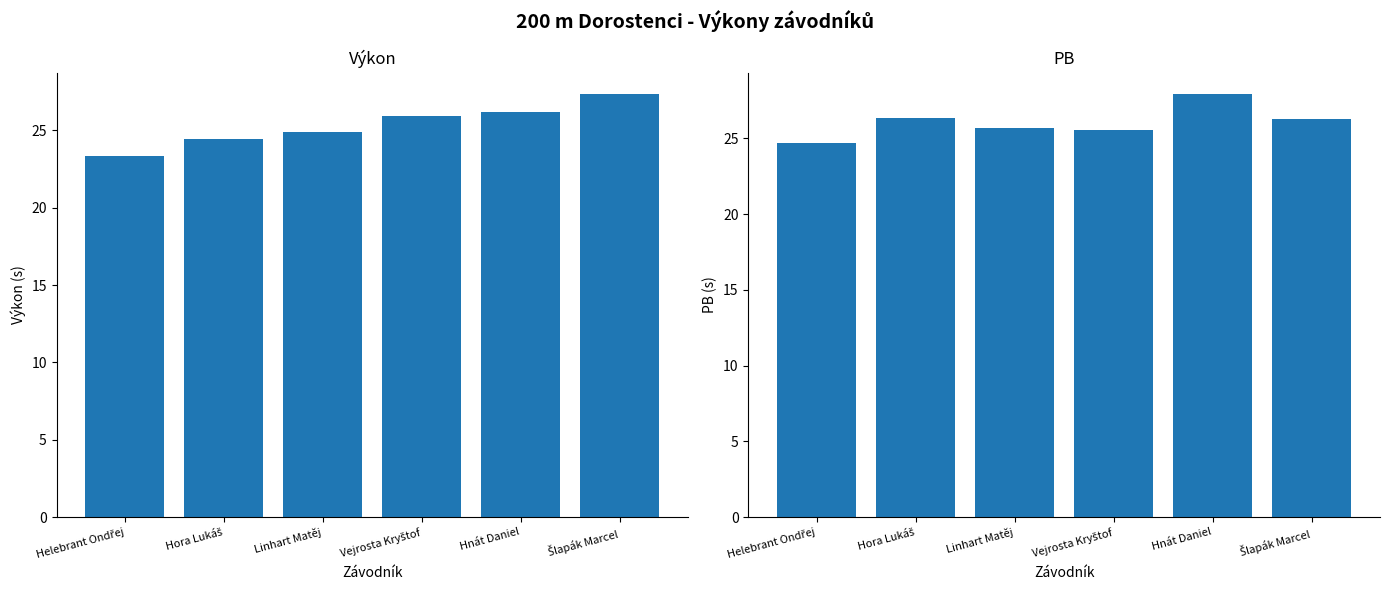

What is the difference between the maximum and minimum values in the Výkon series?

4.0